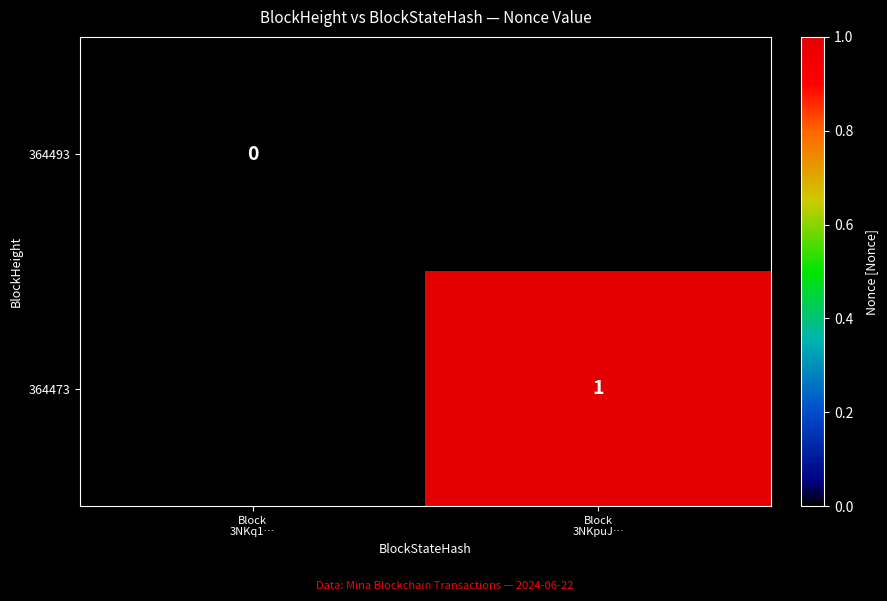

Which category has the lowest value in the 364493 series?

Block 3NKq1…